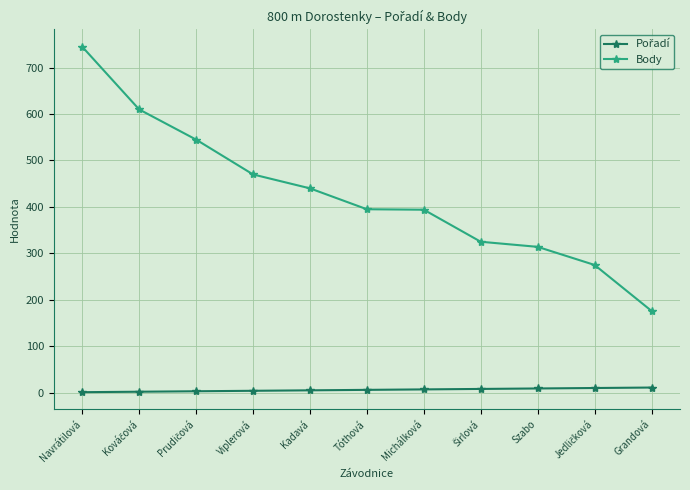

What is the difference between the Body values at Szabo and Kadavá?

126